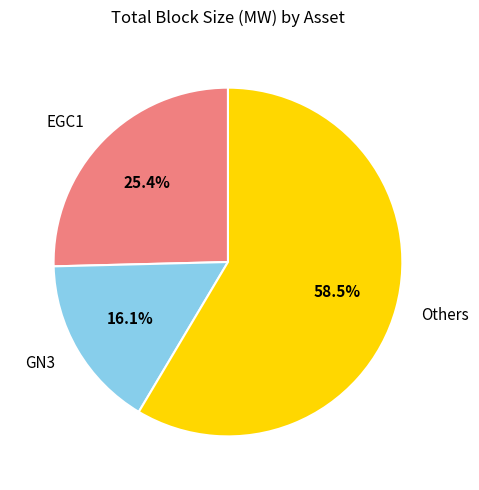

Is there any slice that represents more than half of the pie?

Yes